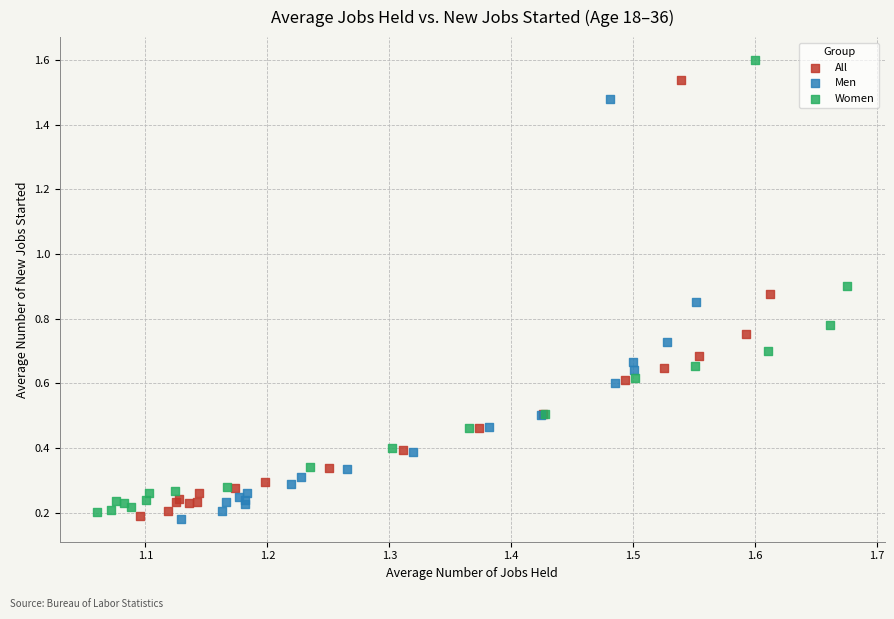

Which series has the largest Y range (max minus min)?

Women